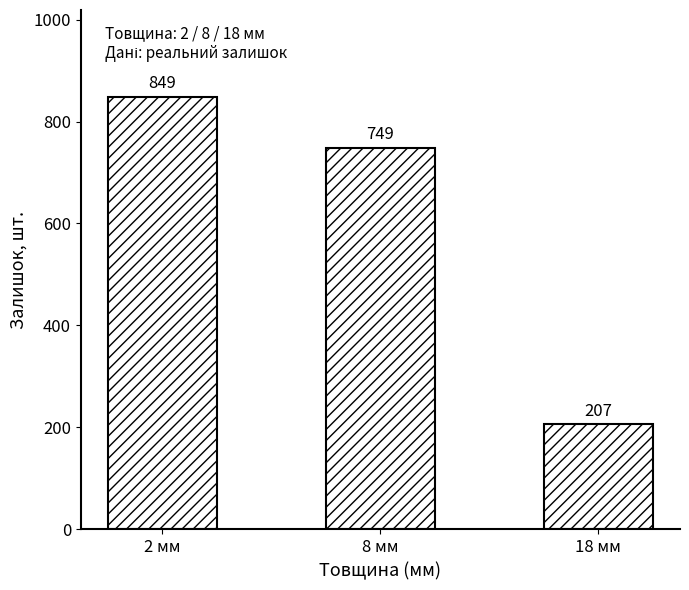

List the labels in order of value, largest first.

2 мм, 8 мм, 18 мм